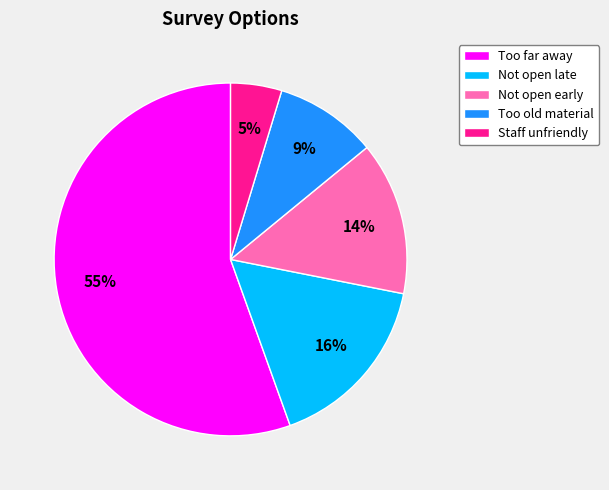

What is the ratio of the value at Not open late to the value at Too far away?

0.3